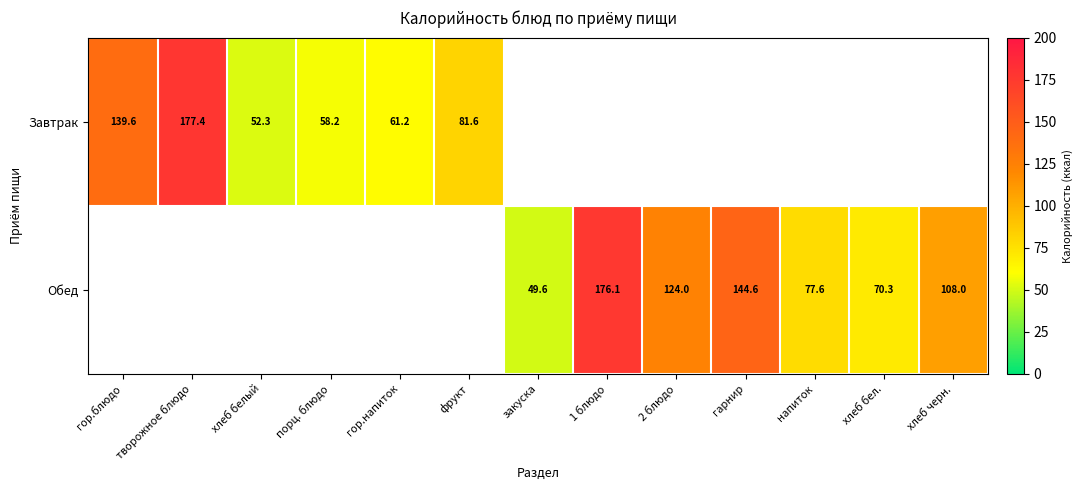

At which category does the chart reach its minimum across all series?

закуска